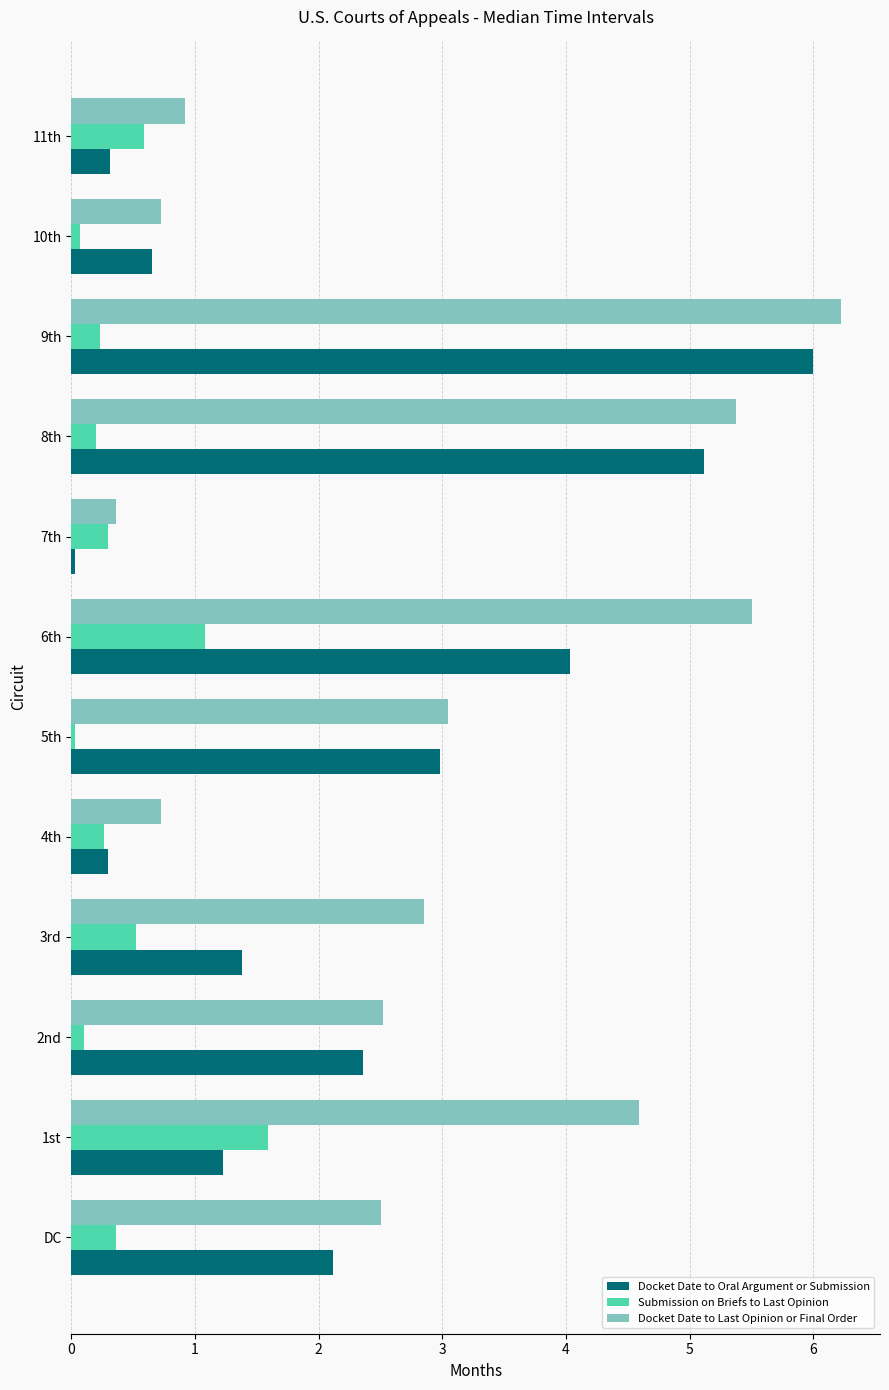

Is the value of Docket Date to Last Opinion or Final Order at 5th greater than the value of Docket Date to Oral Argument or Submission at 4th?

Yes